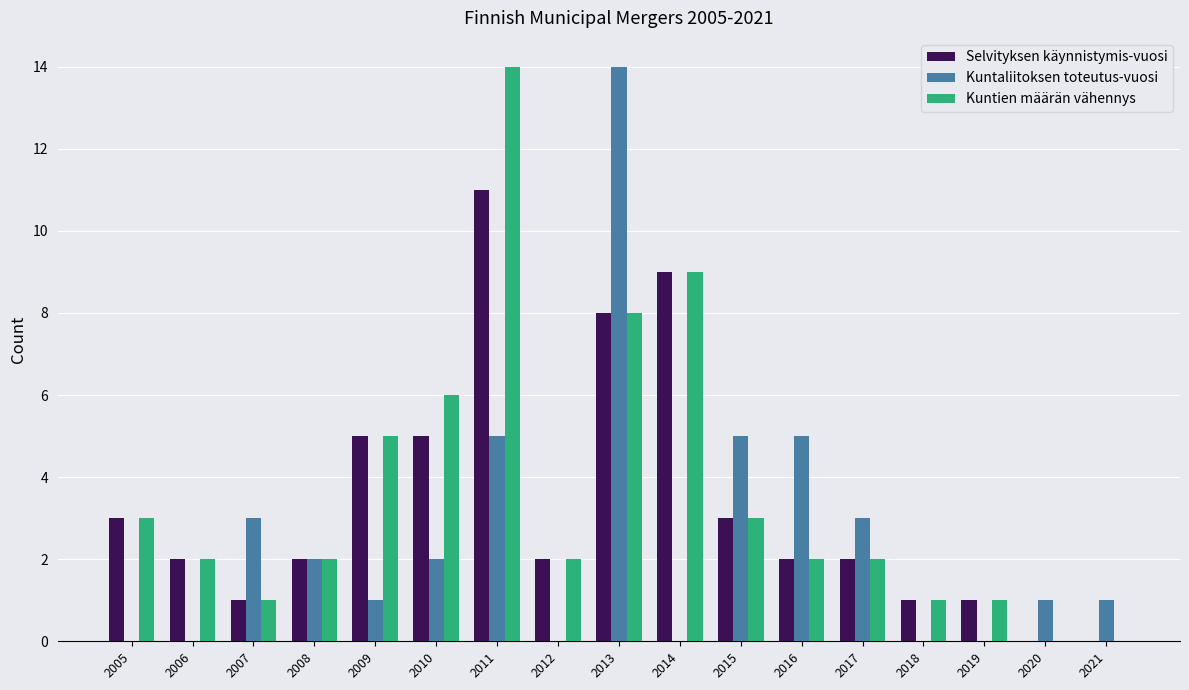

True or false: Kuntien määrän vähennys has a value of 6 at 2010.

True